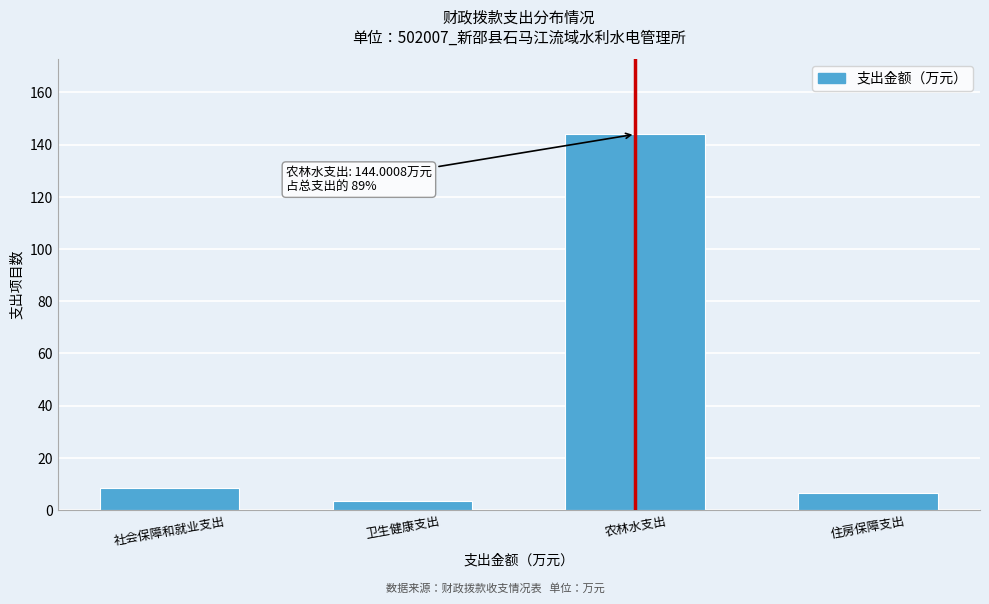

Reading left to right, list all the values displayed in this chart.

社会保障和就业支出=8.4	卫生健康支出=3.4	农林水支出=144.0	住房保障支出=6.4